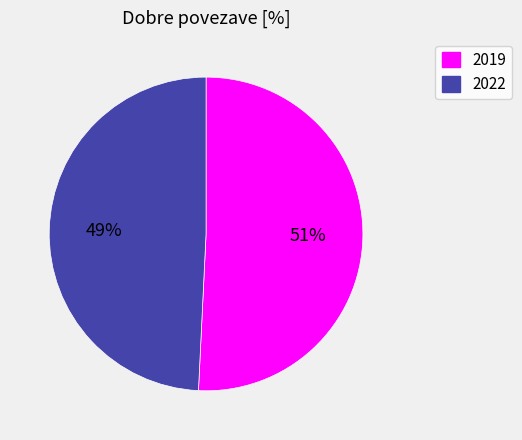

Is 2019 the majority of the pie?

Yes